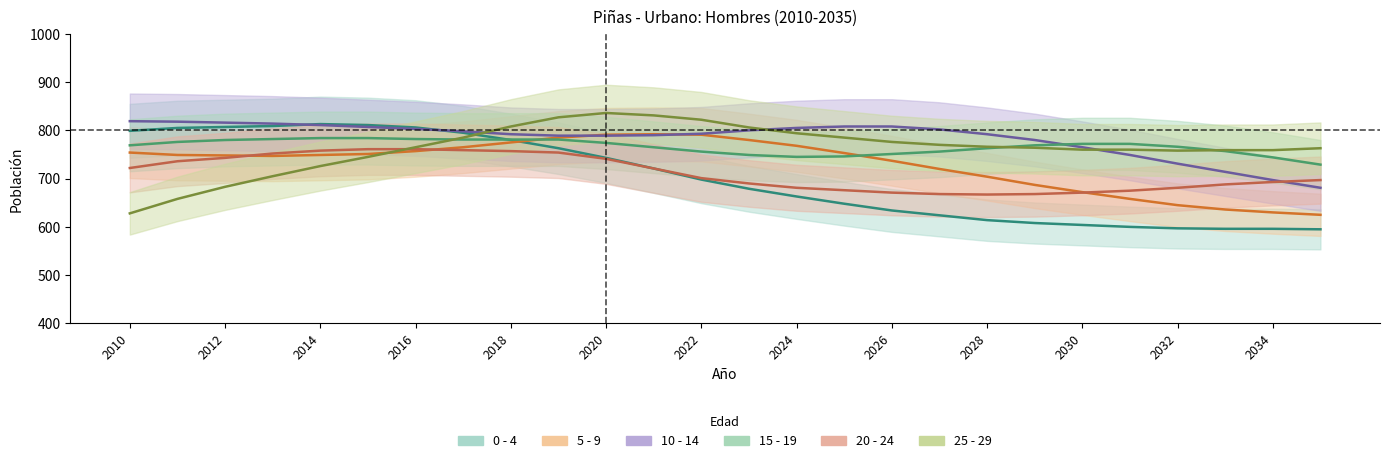

Reading left to right, what are all the values shown in this chart?

0 - 4: 799	805	807	809	813	811	806	795	780	763	743	721	698	679	663	648	634	624	614	608	604	600	597	596	596	595
5 - 9: 754	749	748	747	749	751	757	765	775	785	791	792	791	780	768	753	737	720	704	687	672	658	645	636	630	625
10 - 14: 819	818	816	814	811	807	803	798	792	789	789	790	793	800	805	808	808	802	792	780	765	749	731	714	697	681
15 - 19: 769	776	780	782	784	784	782	781	781	781	774	765	756	749	745	746	751	756	763	769	772	772	766	757	744	729
20 - 24: 722	736	743	752	758	761	761	759	757	754	741	721	701	690	681	676	671	668	667	668	671	675	681	688	693	697
25 - 29: 628	658	683	705	726	745	765	785	808	827	836	831	822	806	794	785	776	770	766	764	760	760	758	759	759	763